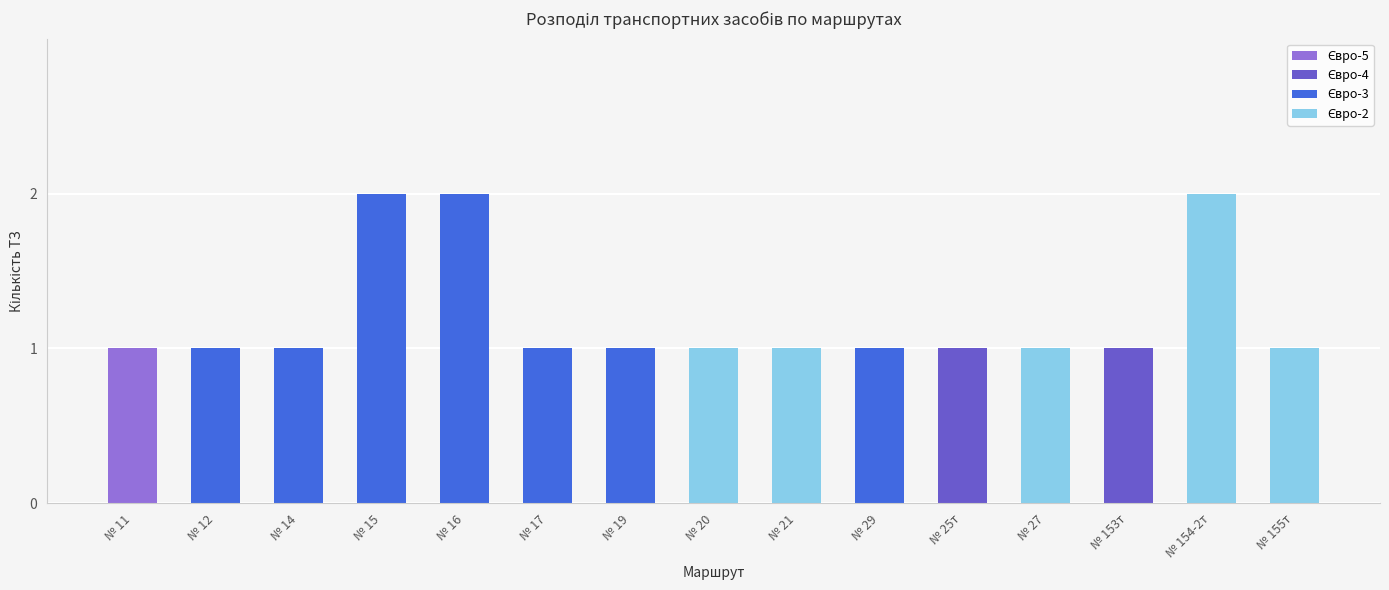

Between № 12 and № 21, which series saw the biggest shift?

Євро-3